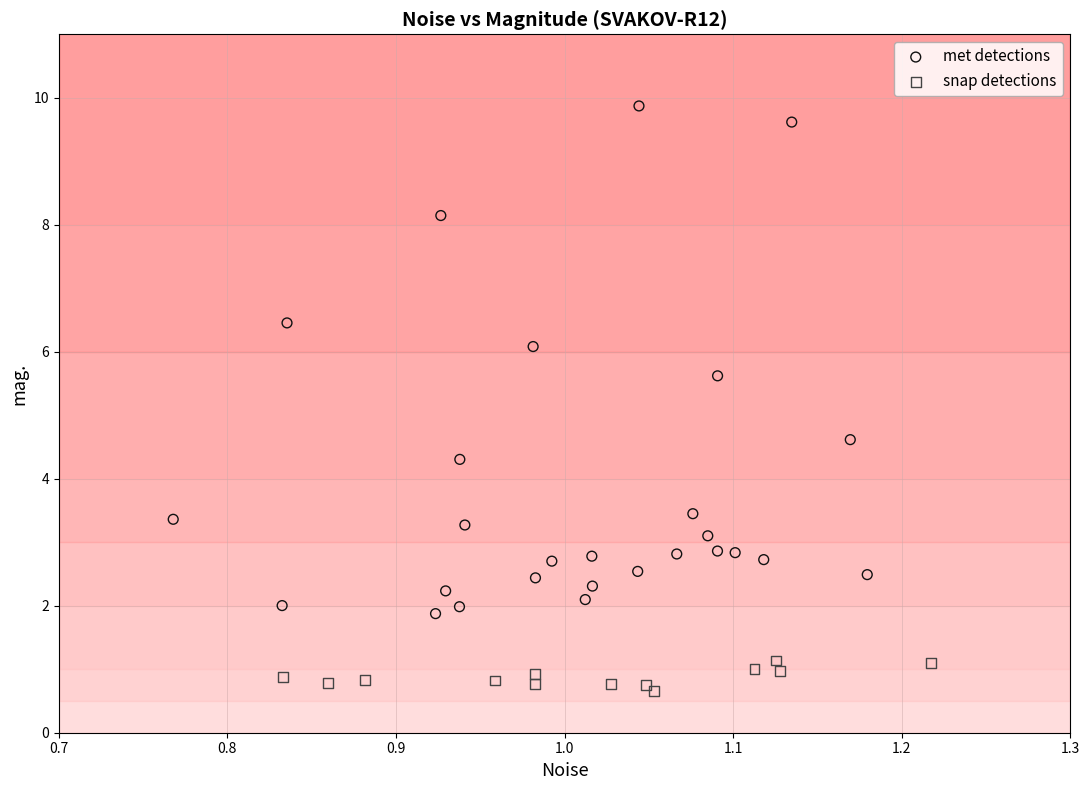

Which series reaches the minimum Y coordinate?

snap detections